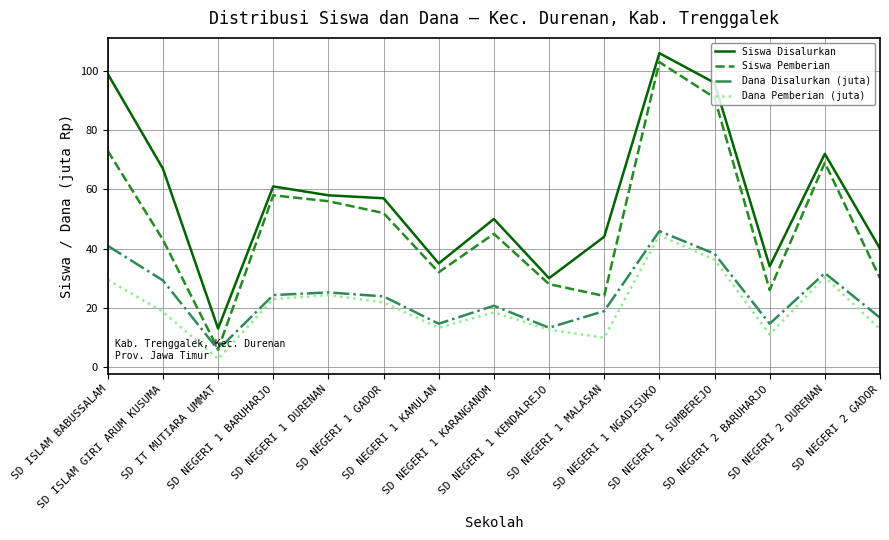

What is the minimum value for Siswa Pemberian?

6.0